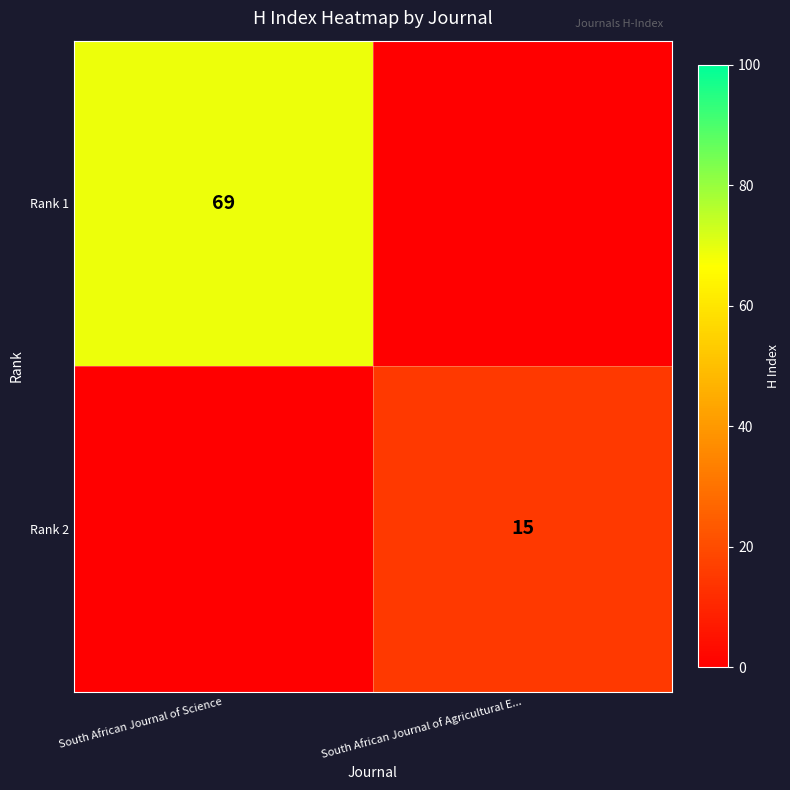

At how many categories does at least one series exceed 18?

1